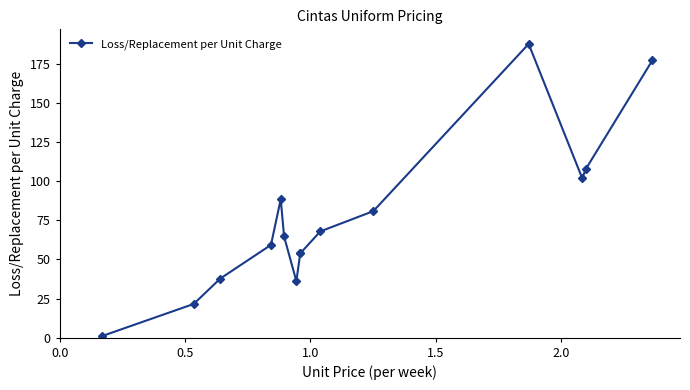

How many points are higher than both their immediate neighbors (excluding endpoints)?

2